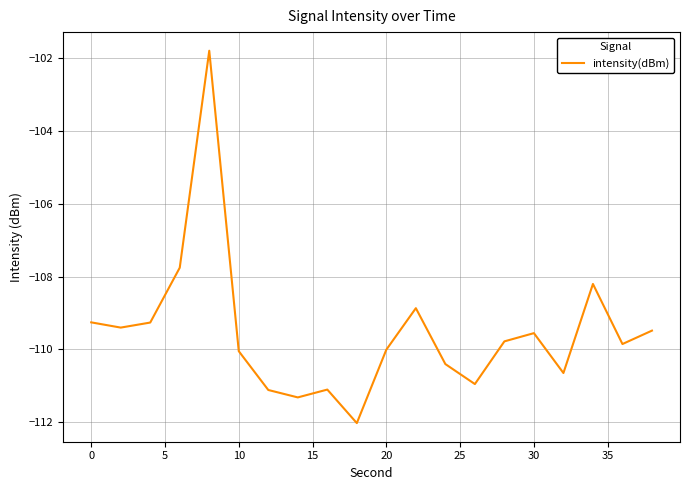

What is the greatest value displayed?

-101.8